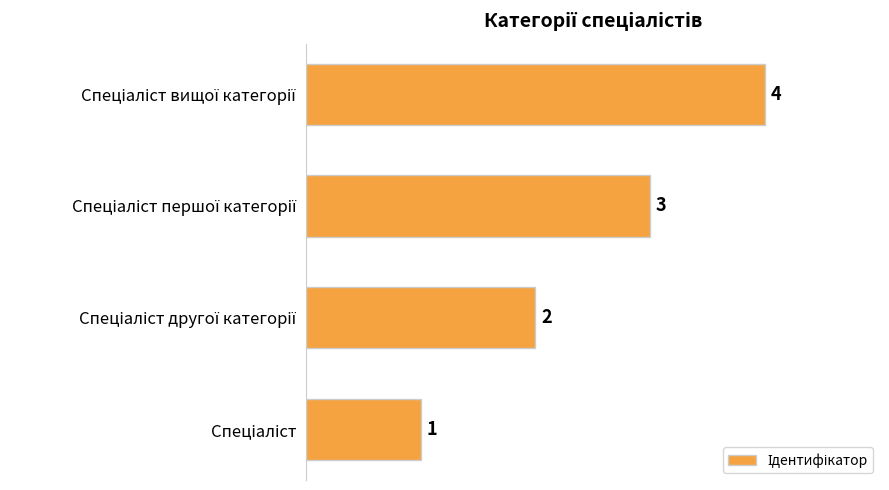

What is the sum of all values?

10